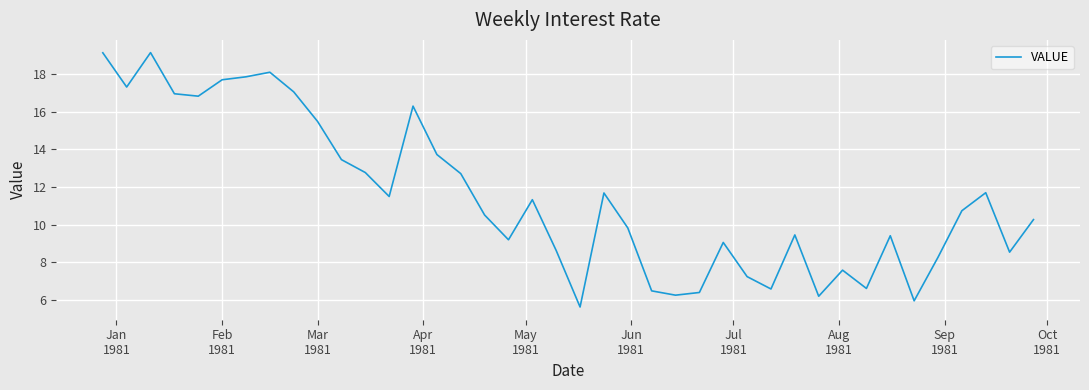

What is the maximum value shown in the chart?

19.1